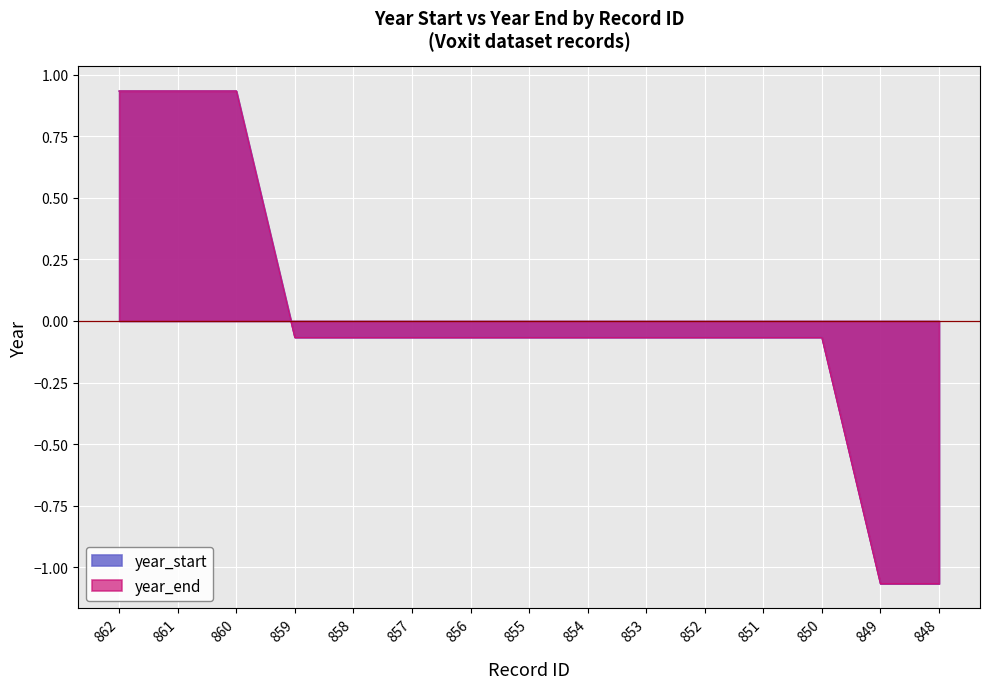

True or false: year_start has more than 0 points higher than both neighbors.

False